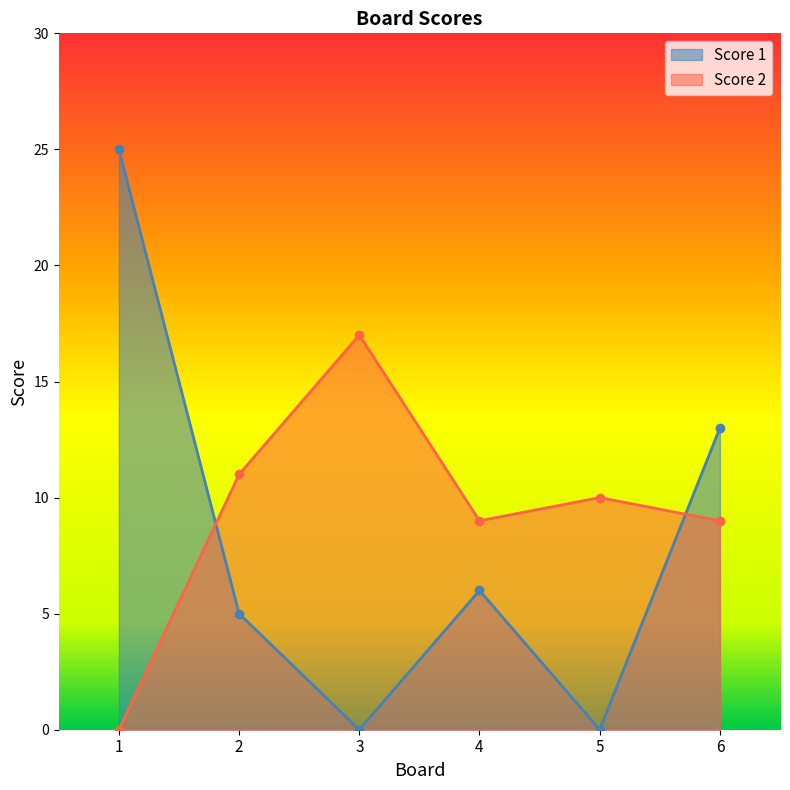

Where do Score 1 and Score 2 first cross each other?

1 and 2